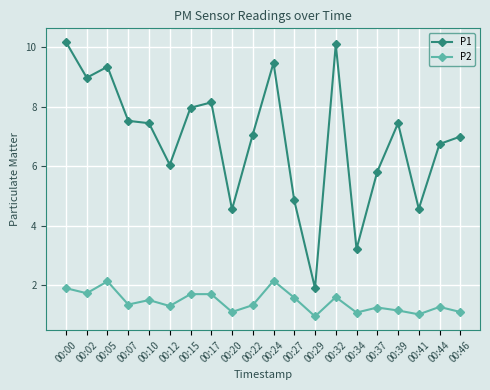

Between 00:00 and 00:34, which series saw the biggest shift?

P1